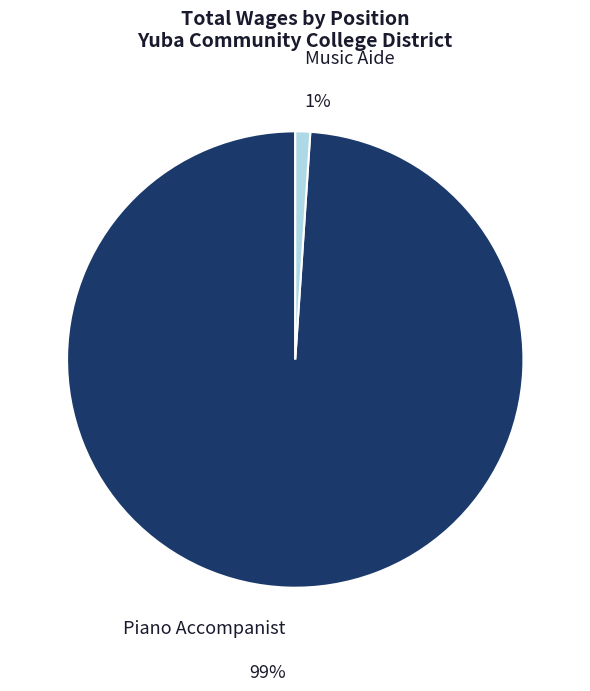

Is it true that Piano Accompanist is 84% of the pie?

False